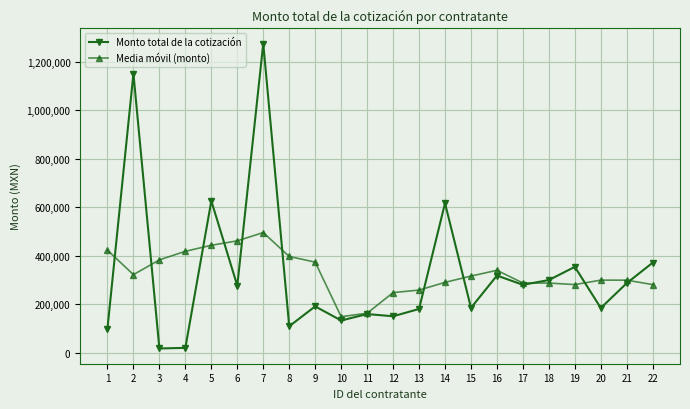

What is the maximum value for Media móvil (monto)?

495586.0